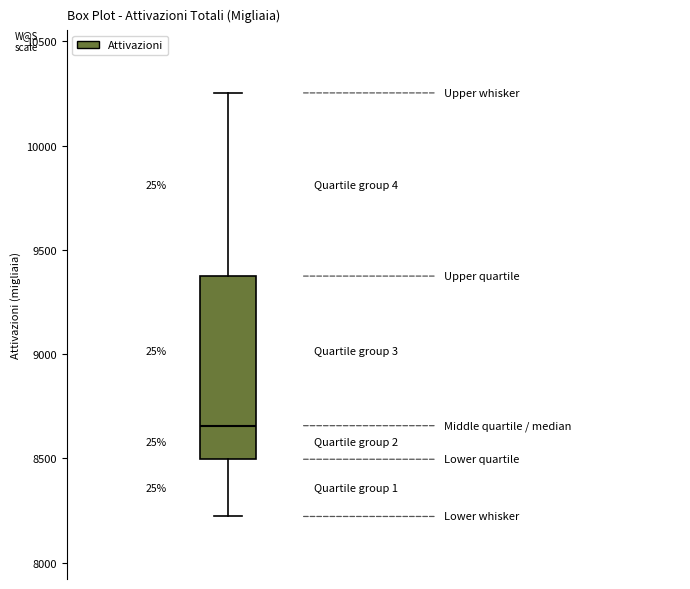

Where does the upper whisker of the box end on the y-axis? The values are not printed on the chart, so give them approximately, as read against the axis.

10250